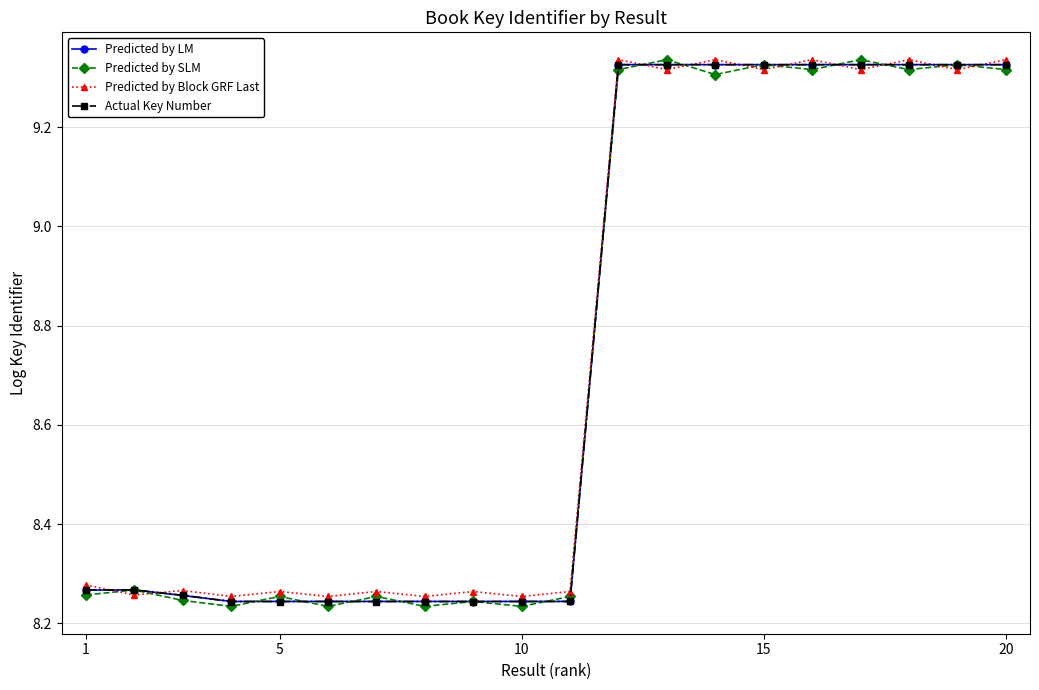

How many Predicted by SLM values are between 8 and 9?

11